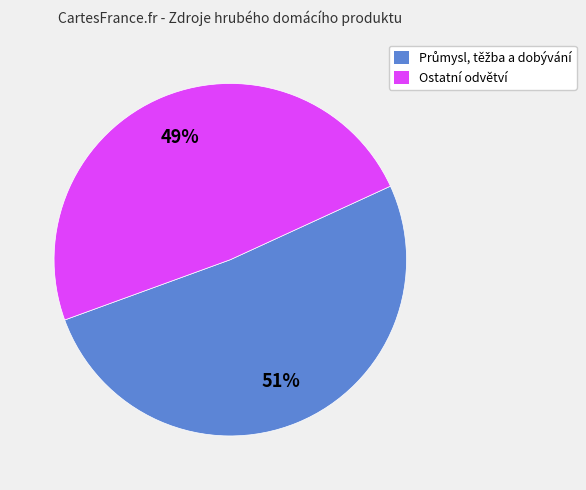

True or false: Ostatní odvětví accounts for 64% of the total.

False